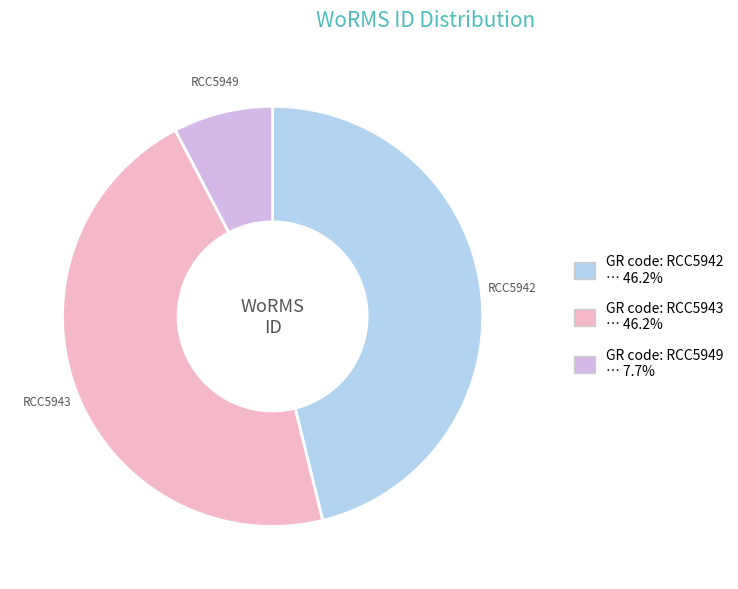

Count the number of slices in the pie.

3